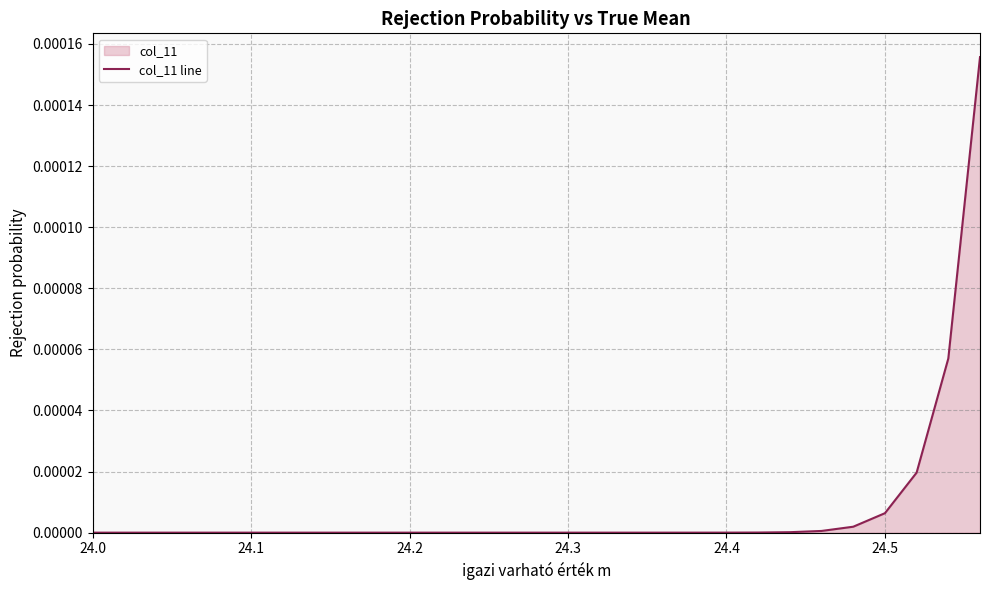

True or false: the data shows 0.0 at 24.2.

True